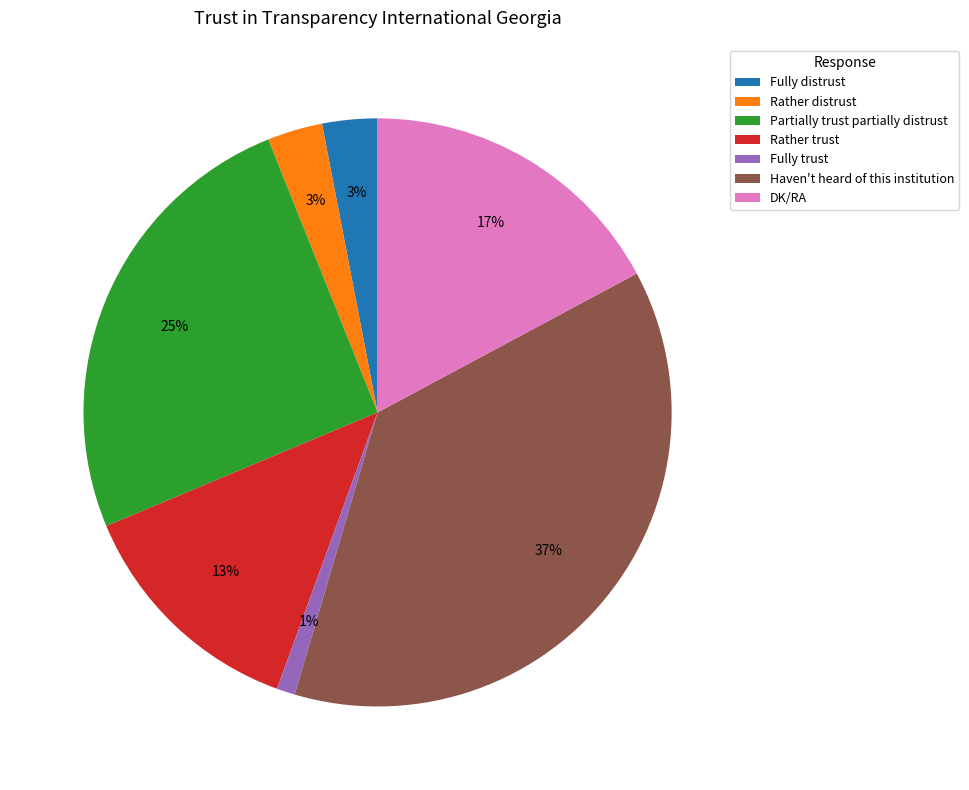

Is there any slice that represents more than half of the pie?

No